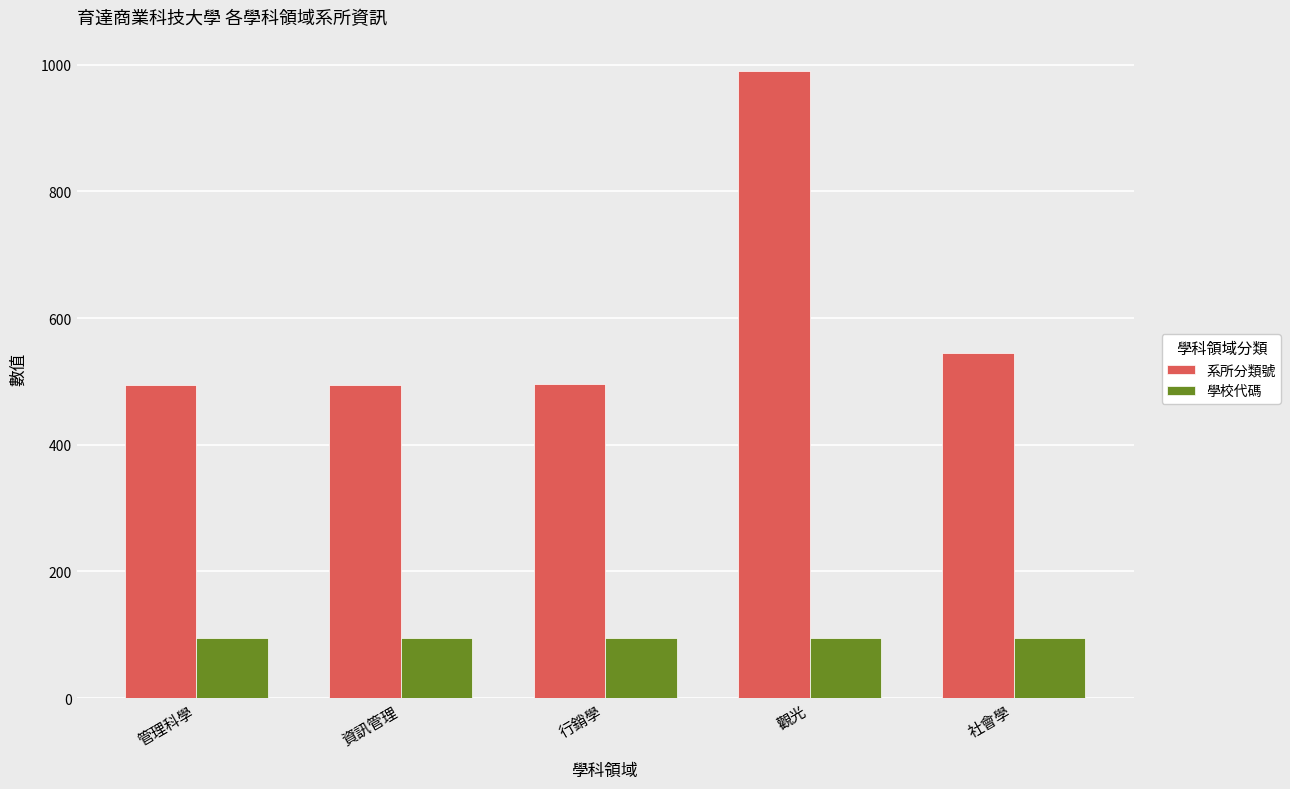

What is the difference between the 系所分類號 values at 行銷學 and 管理科學?

2.0